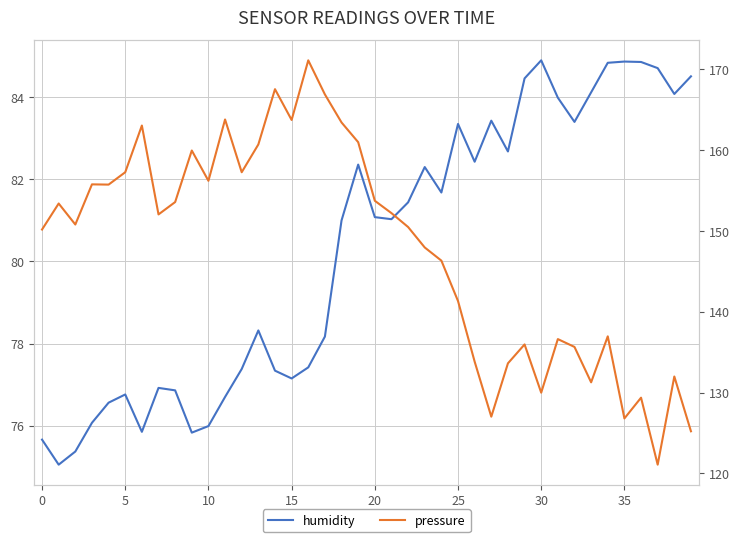

Is the value of humidity at 10 greater than the value of pressure at 13?

No